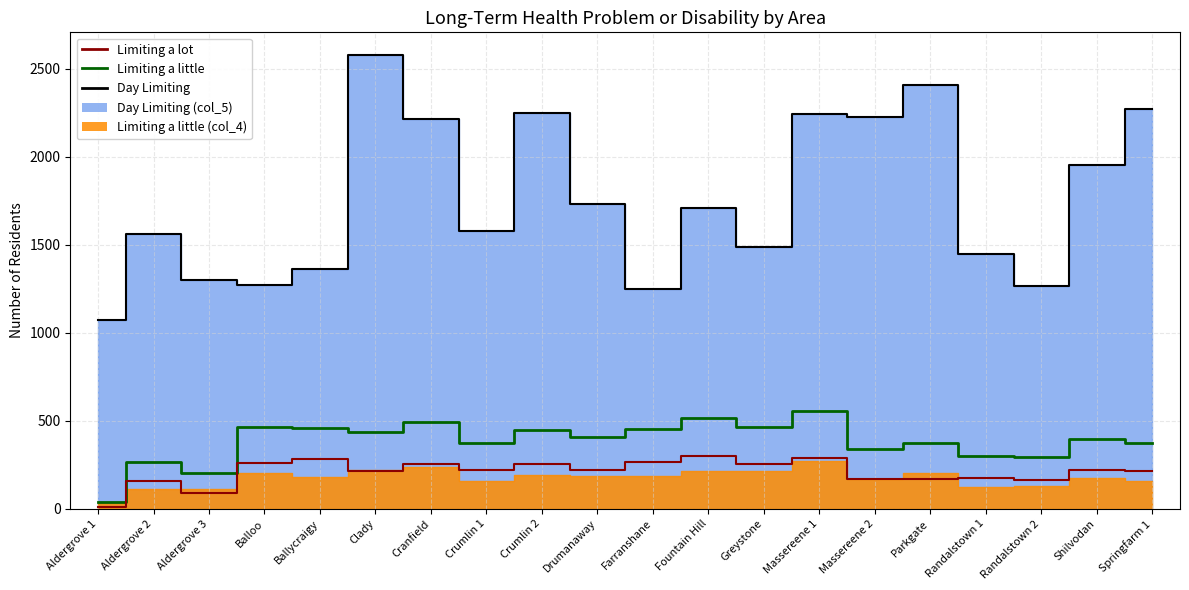

What is the ratio of the value at Balloo to the value at Farranshane?

1.0